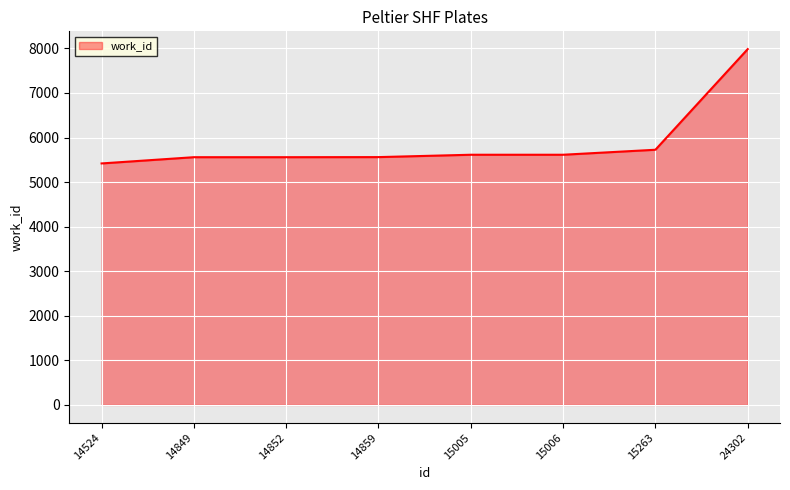

What is the approximate value at 15263?

5726